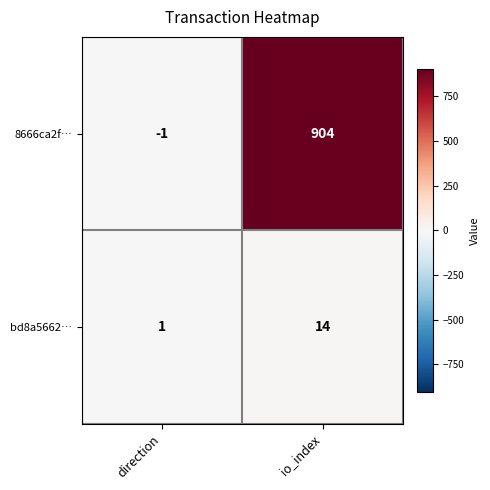

Between direction and io_index, which series saw the biggest shift?

8666ca2f…